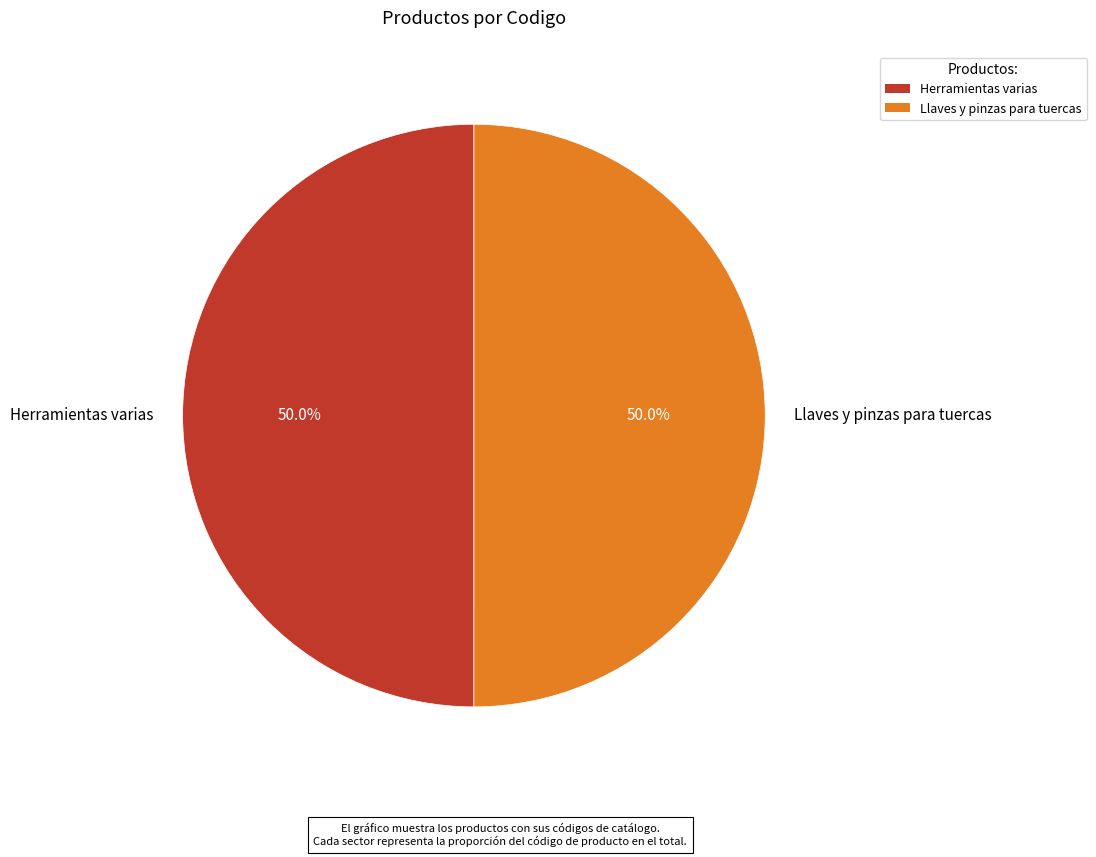

What percentage is the Llaves y pinzas para tuercas slice, to the nearest percent?

50%